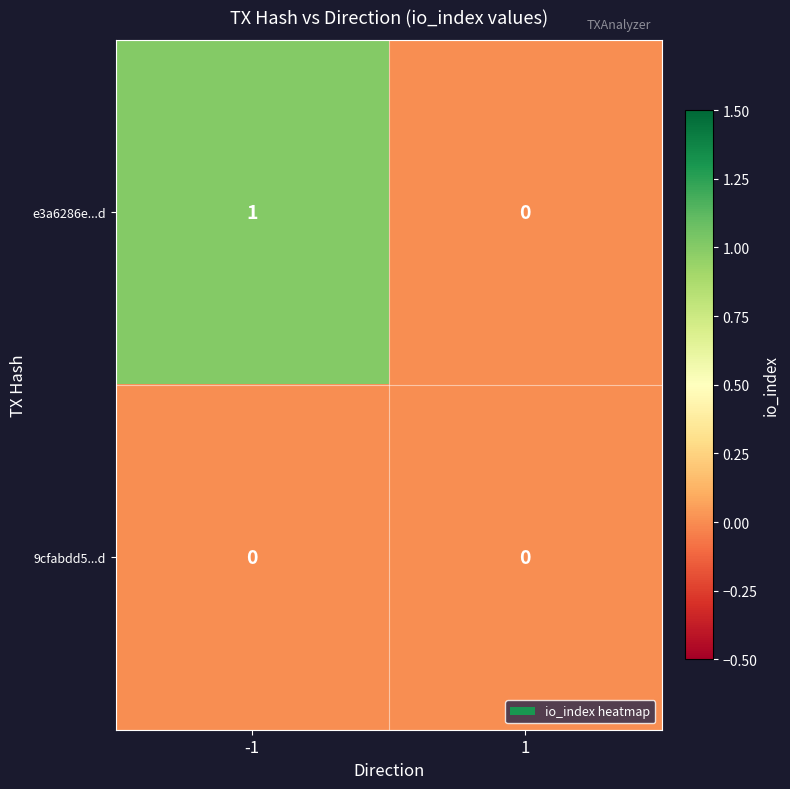

Which series has the largest total across all categories?

e3a6286e...d